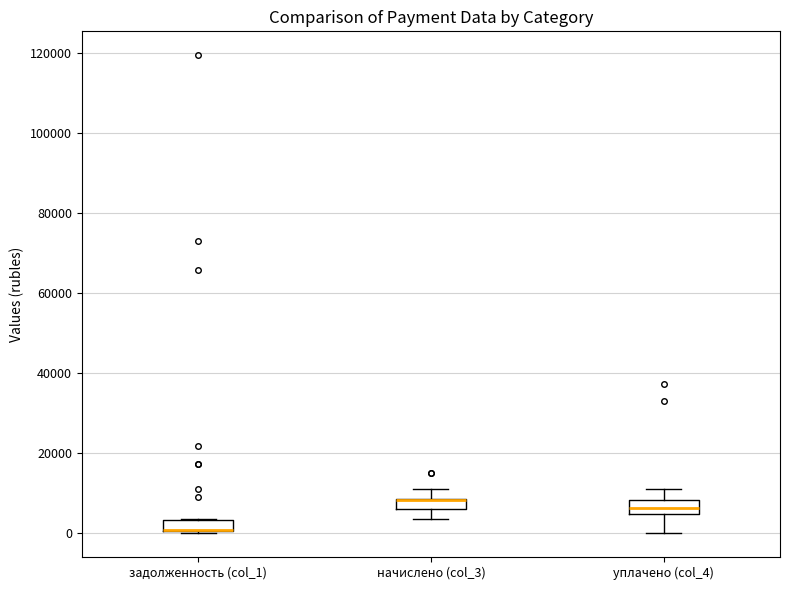

Where is the lower edge of the box for задолженность (col_1) on the y-axis? The values are not printed on the chart, so give them approximately, as read against the axis.

0